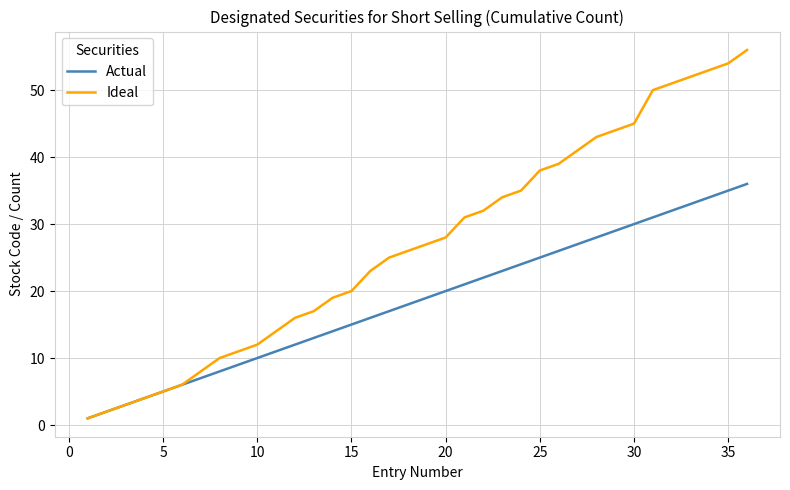

How many values in the Ideal series are below 27?

18